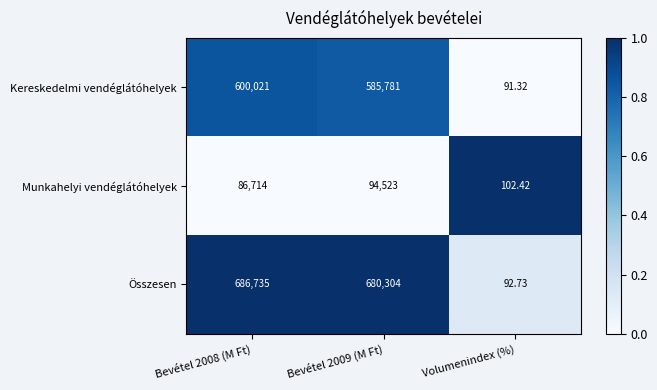

Count the number of categories in the chart.

3